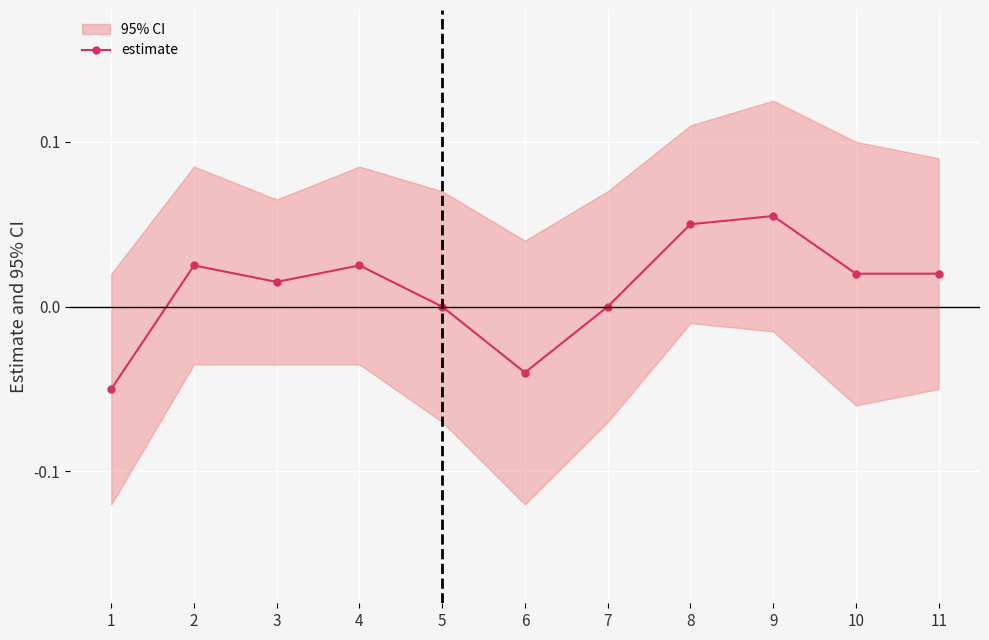

Reading left to right, extract all data points from this chart.

-0.1	0.0	0.0	0.0	0.0	-0.0	0.0	0.1	0.1	0.0	0.0